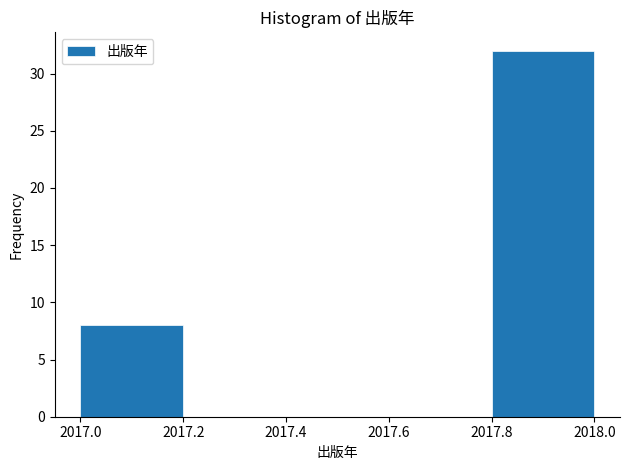

Reading left to right, list every bar in this chart as the range it spans on the x-axis followed by its height. The values are not printed on the chart, so give them approximately, as read against the axis.

2017.0 to 2017.2: 8
2017.2 to 2017.4: 0
2017.4 to 2017.6: 0
2017.6 to 2017.8: 0
2017.8 to 2018.0: 32